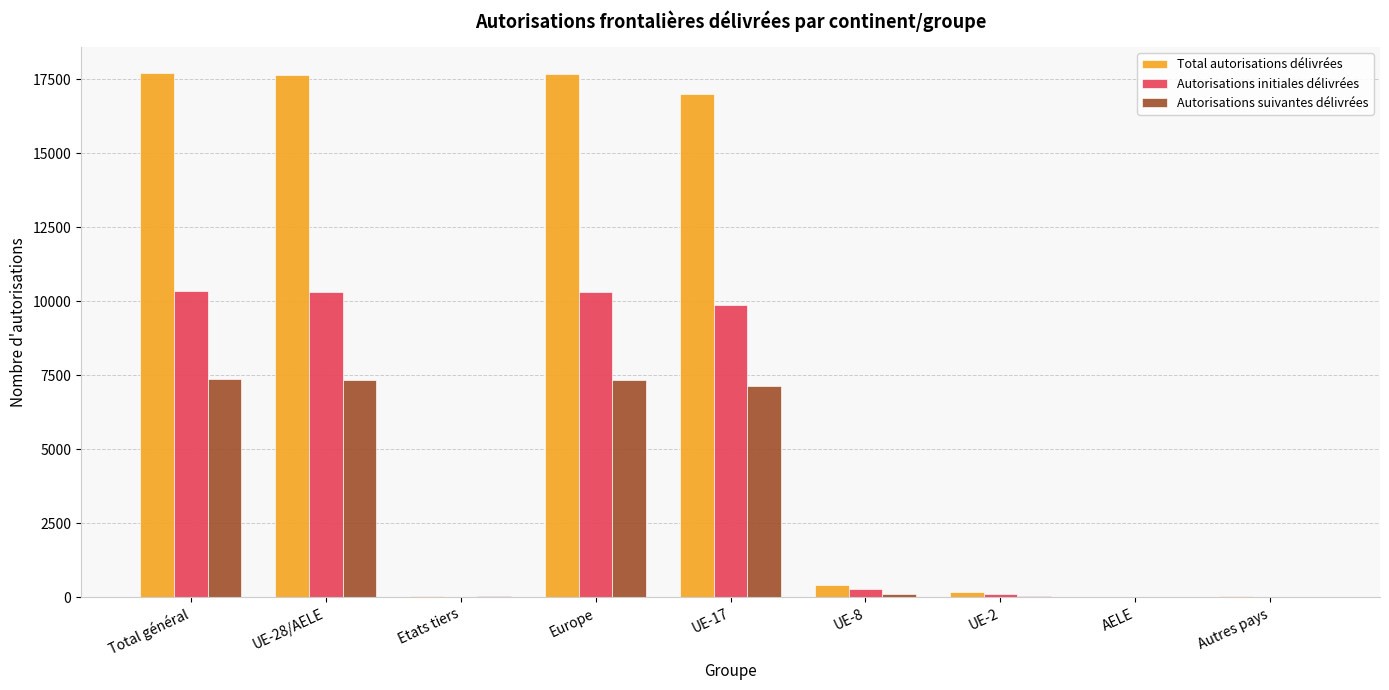

Is it true that Total autorisations délivrées equals 17701 at Total général?

True